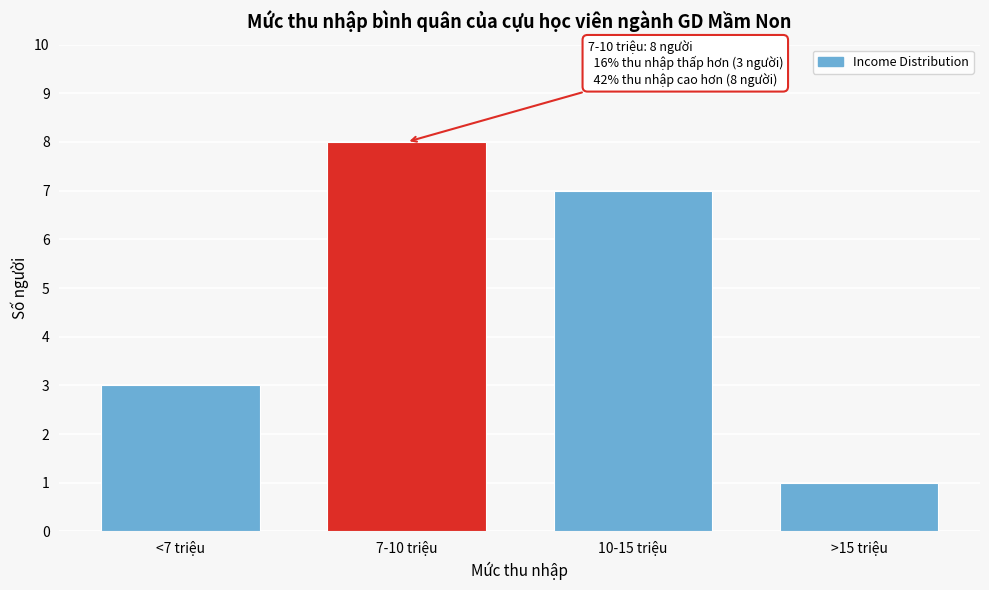

Reading left to right, what are all the values shown in this chart?

<7 triệu=3	7-10 triệu=8	10-15 triệu=7	>15 triệu=1